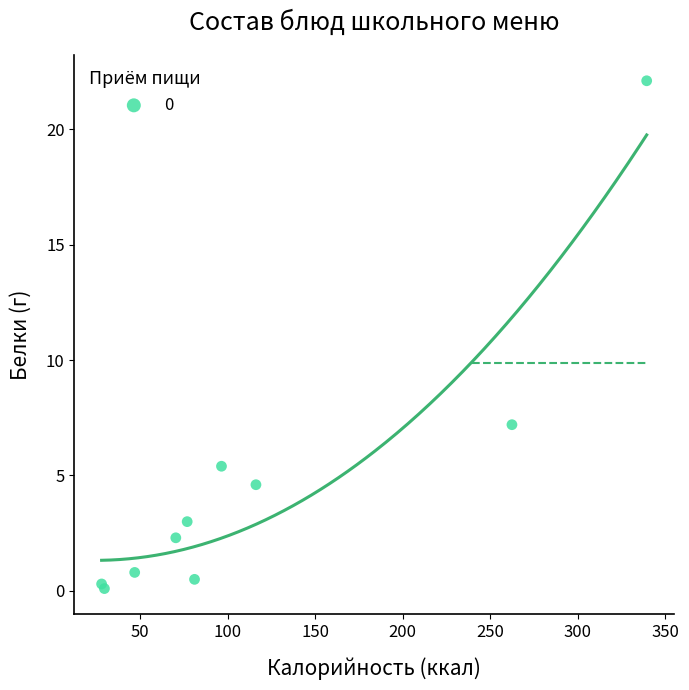

What Y value in the scatter plot is closest to 11?

7.2